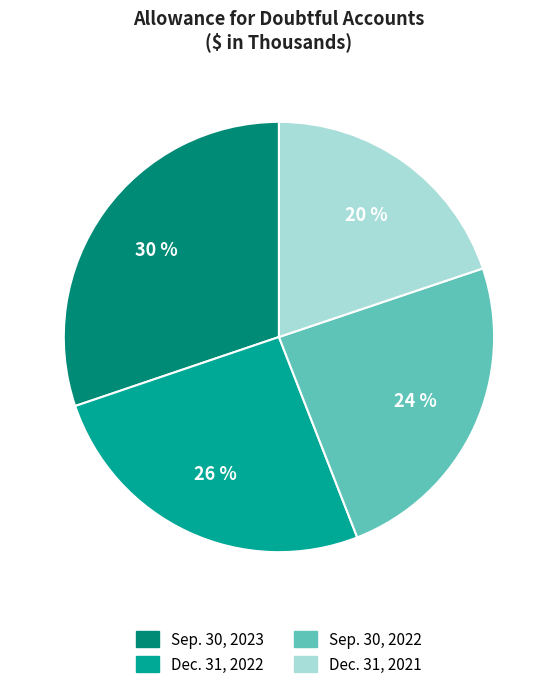

Does any single category account for the majority?

No